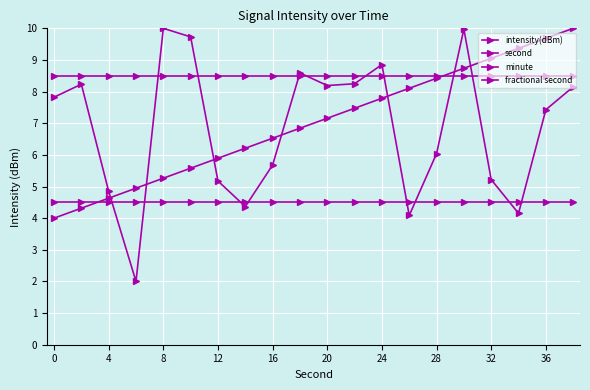

Does the chart display data point markers on the line(s)?

Yes